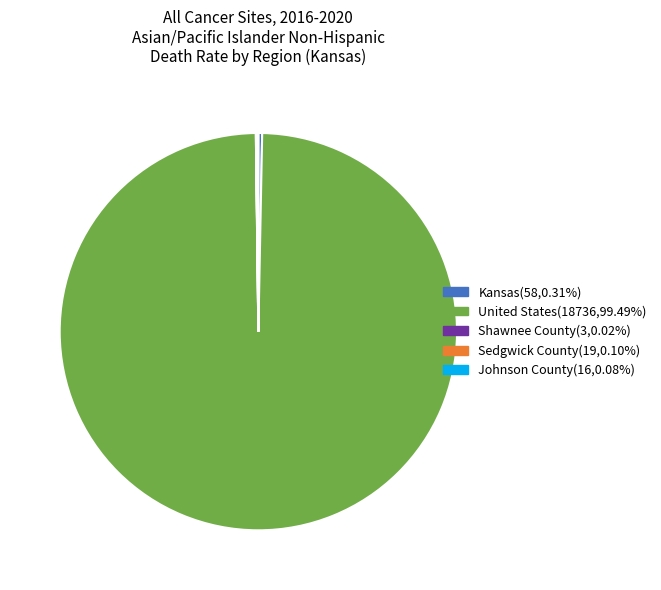

Is there a majority slice in this chart?

Yes